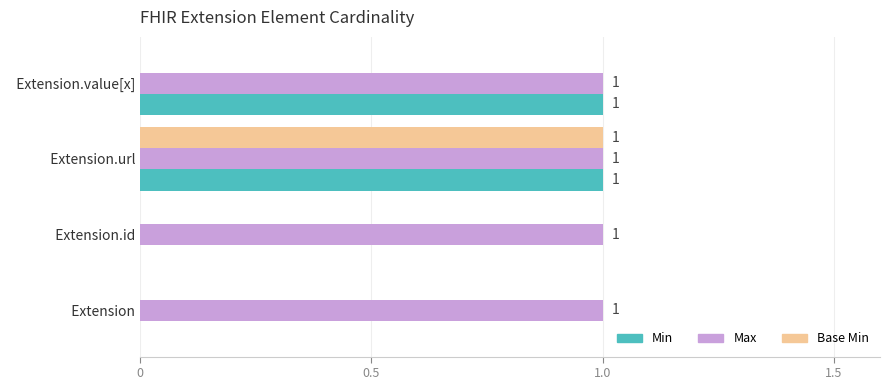

The value of Base Min at   Extension.url is 1. True or false?

True